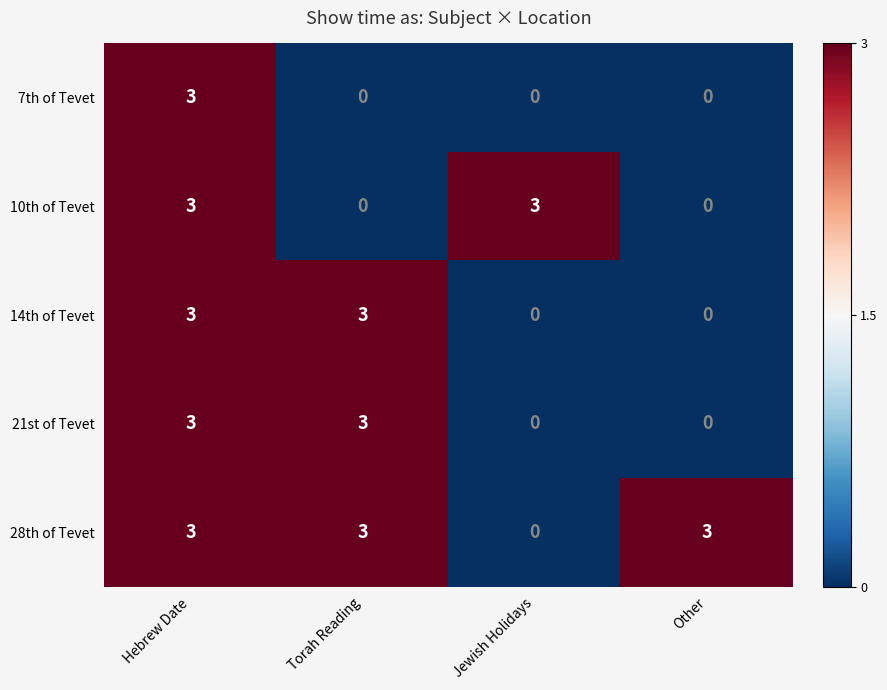

What is the difference between the second highest and second lowest values in the 14th of Tevet series?

3